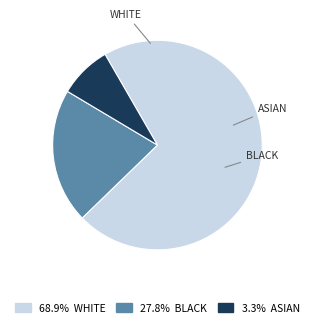

How many slices are in this pie chart?

3